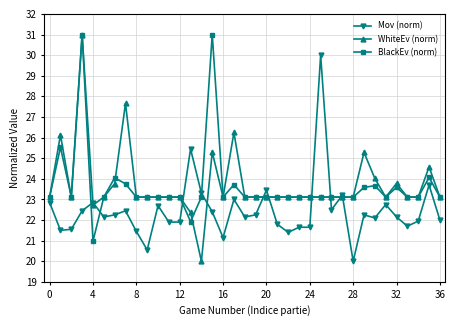

True or false: BlackEv (norm) has more than 1 interior local peaks.

True